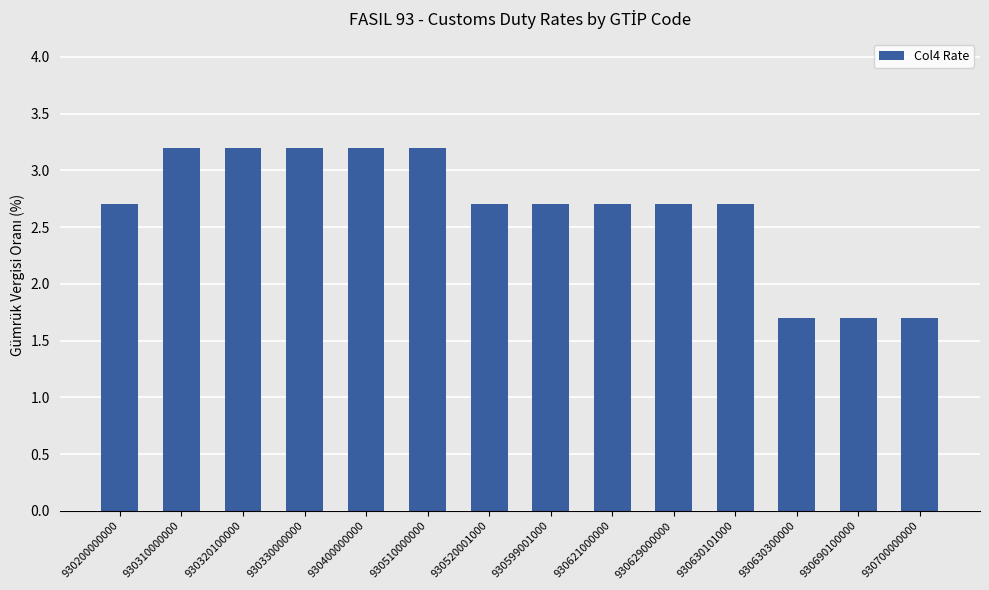

Count the number of data series in this chart.

1